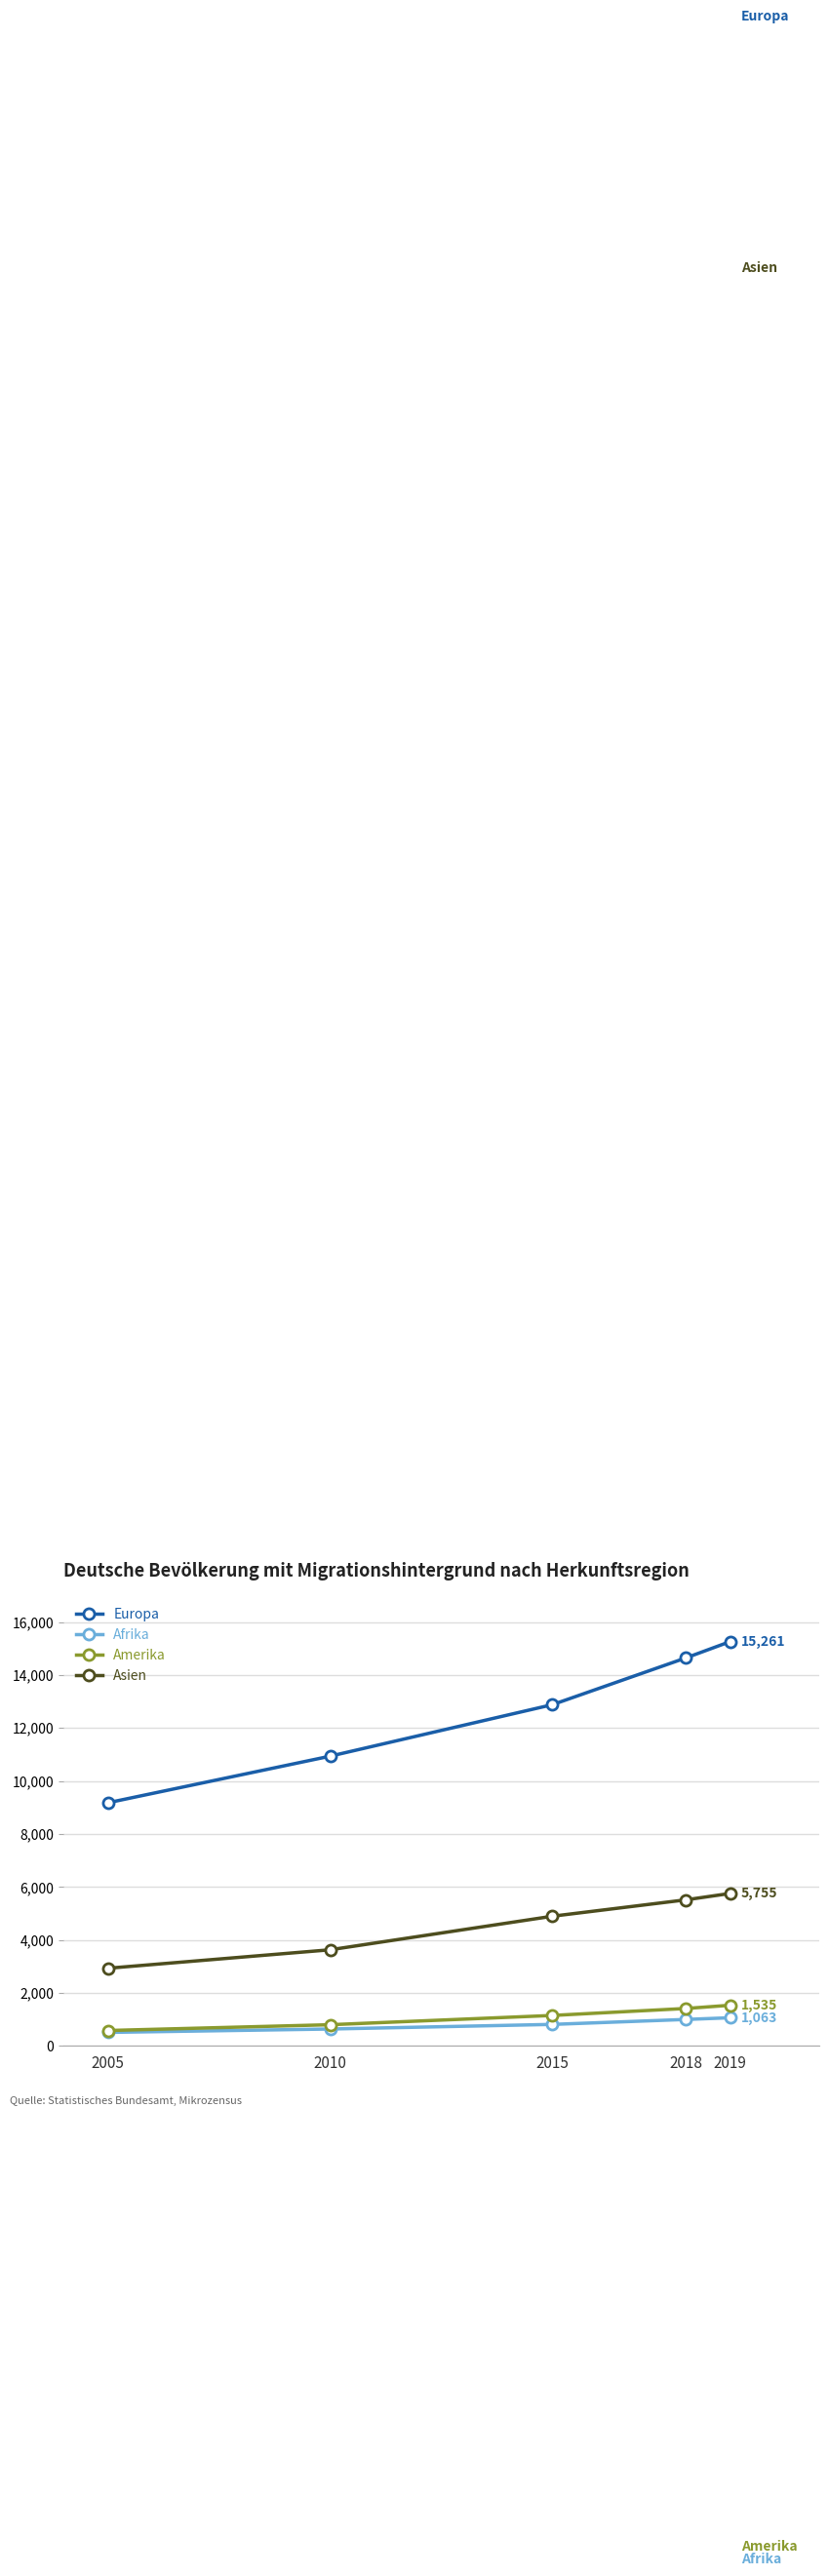

What is the value of the Asien point at the 1st from the left?

2931